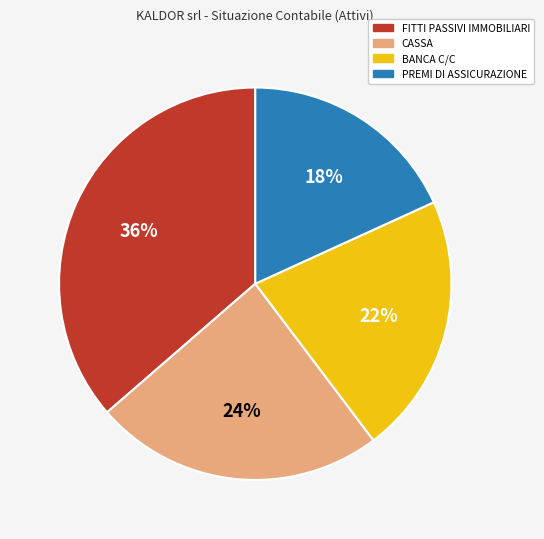

To the nearest percent, what is the average slice percentage?

25%